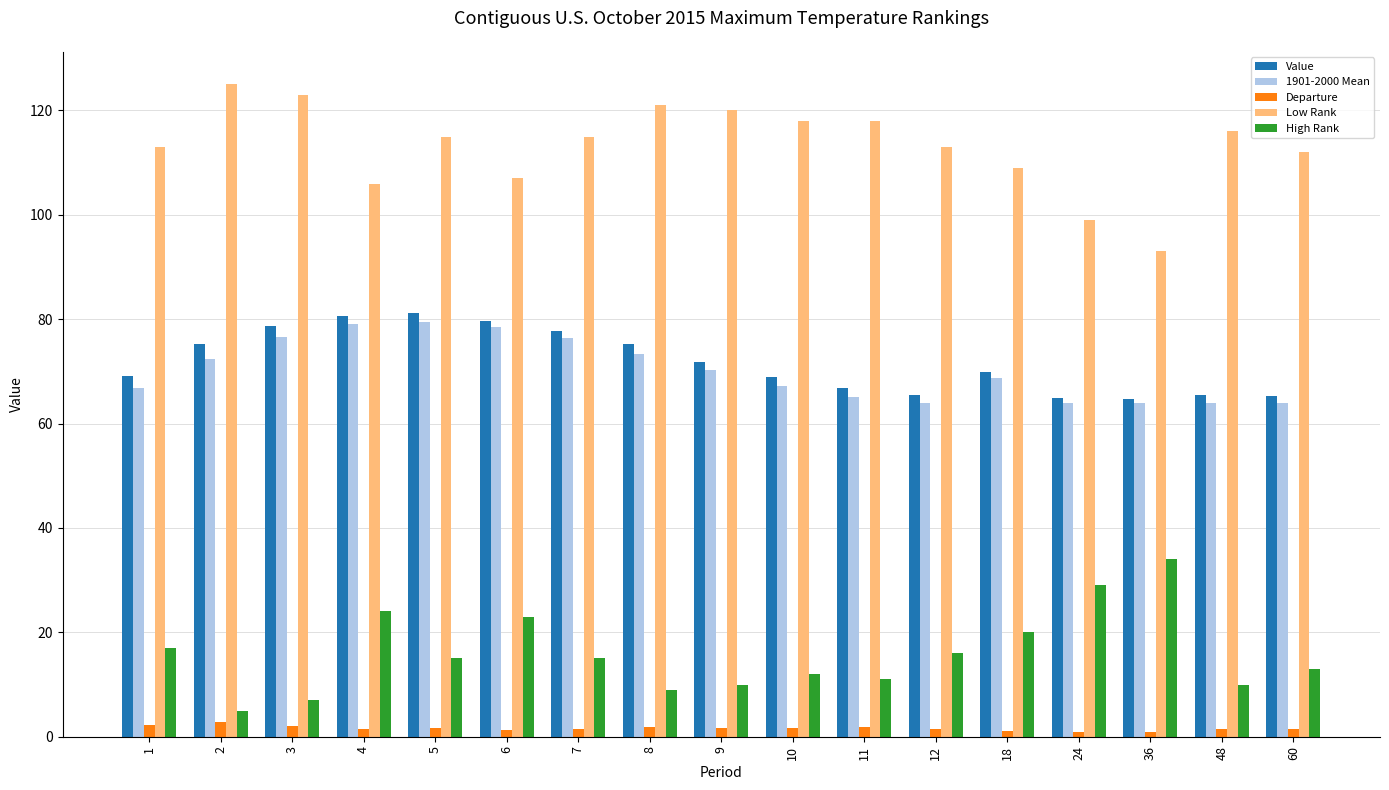

What is the maximum value shown in the chart?

125.0